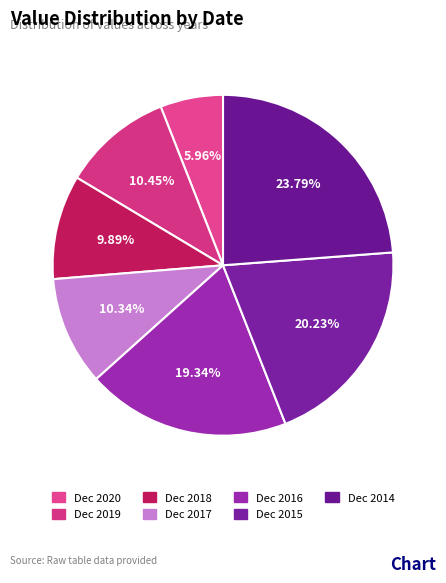

Which slice is the largest?

Dec 2014